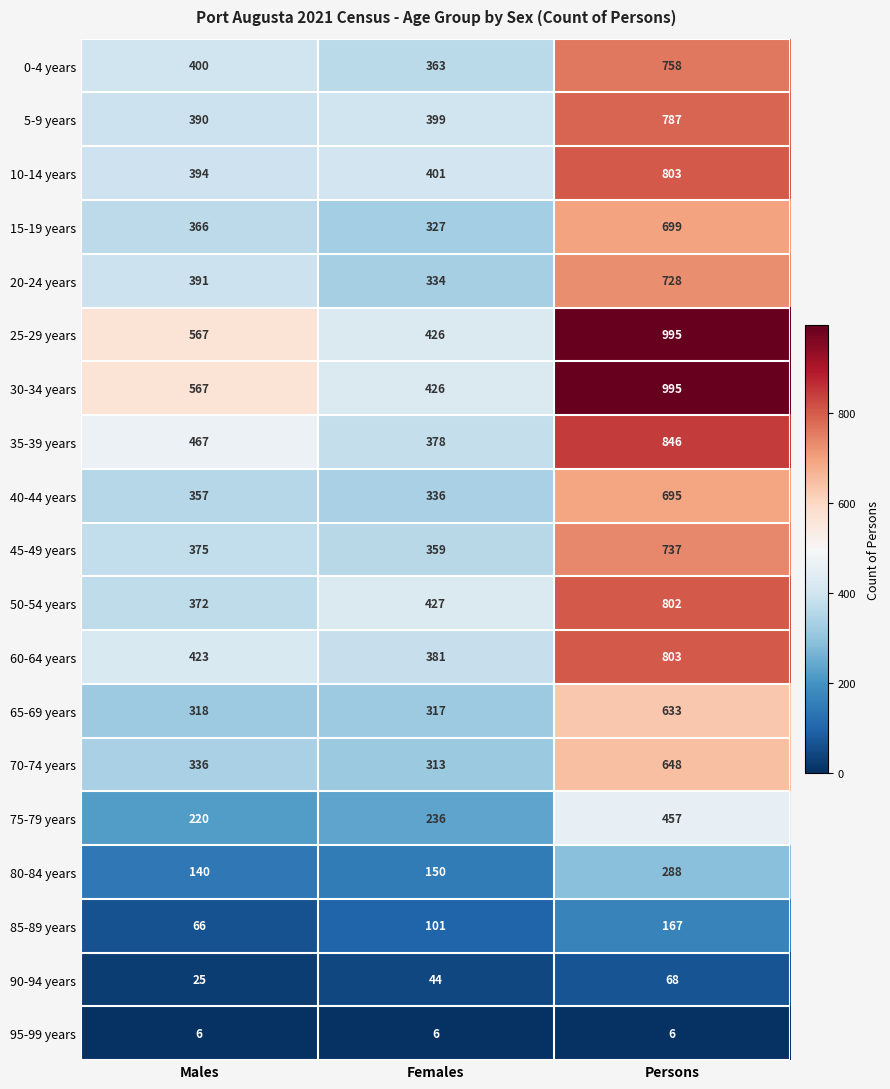

List the labels in order of 70-74 years value, largest first.

Persons, Males, Females